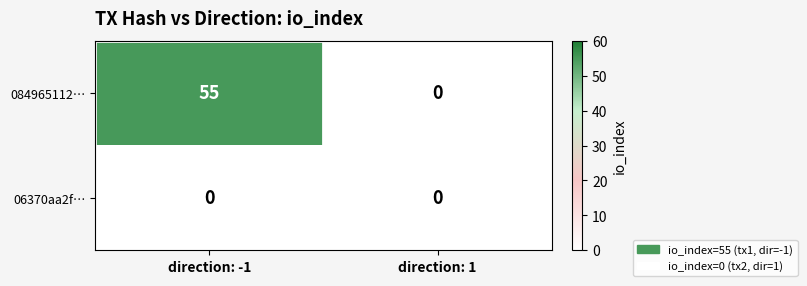

List the series in order of their peak value, lowest first.

06370aa2f…, 084965112…